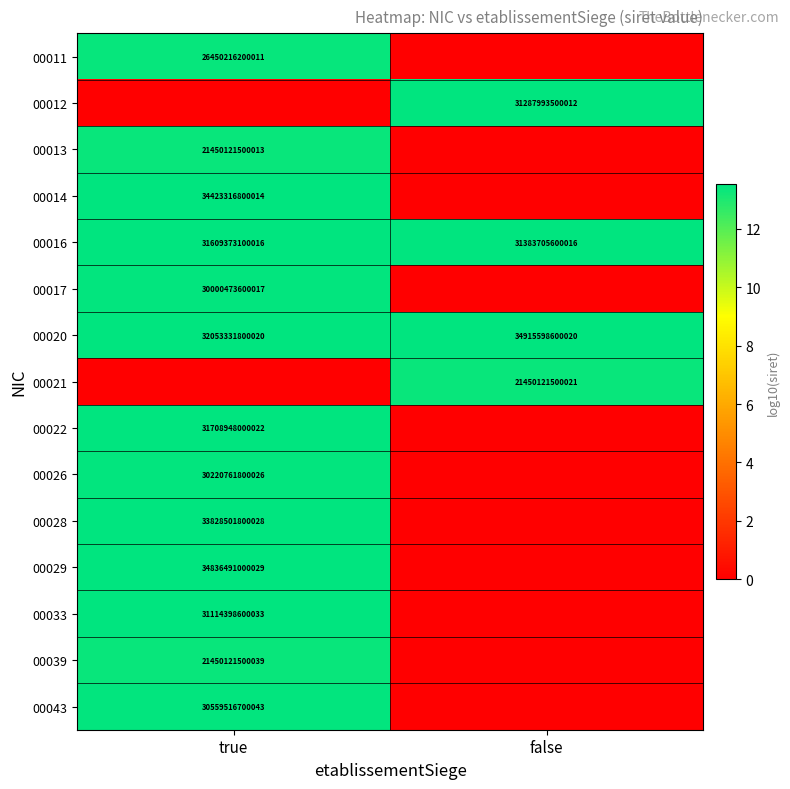

What is the difference between the maximum and minimum values in the 00016 series?

225667500000